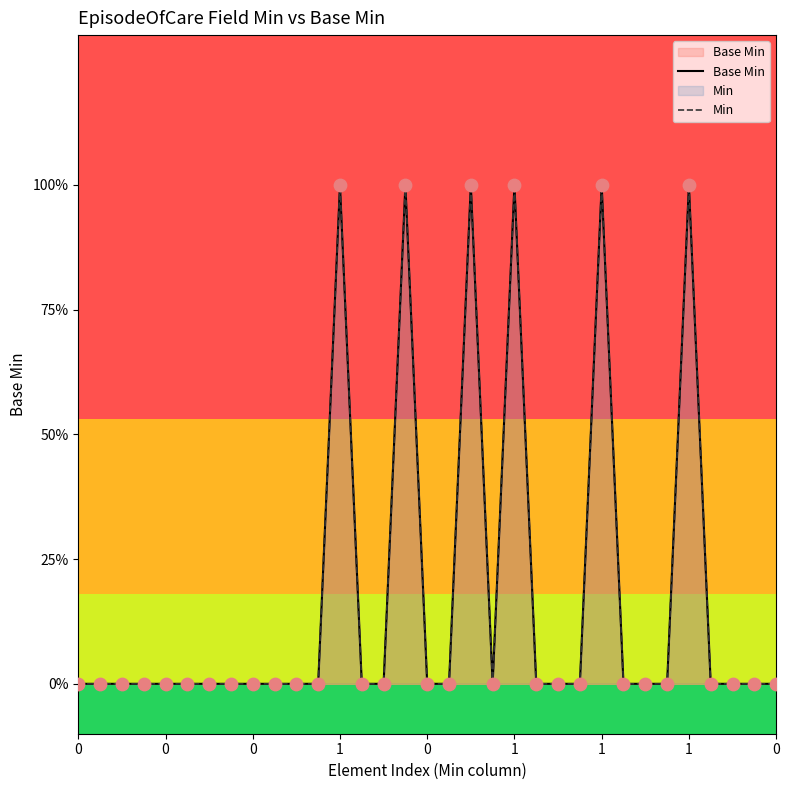

What are all the series names shown in the legend?

Base Min, Min